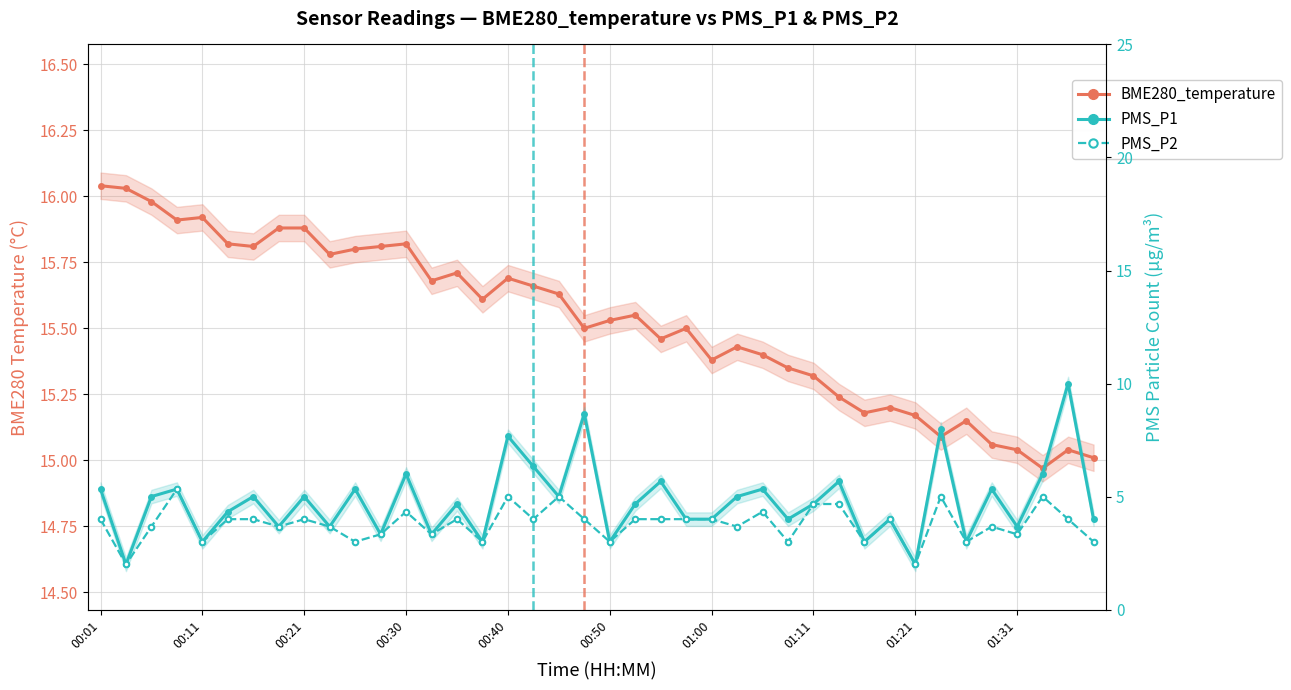

The PMS_P2 series shows 5.0 at 33. True or false?

True